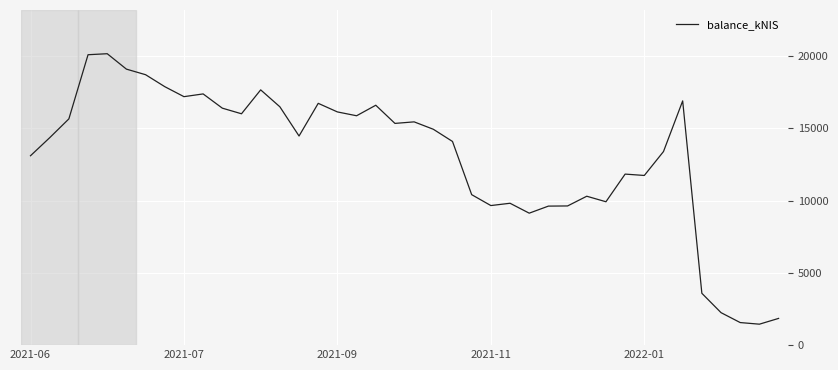

What is the average value?

13064.8